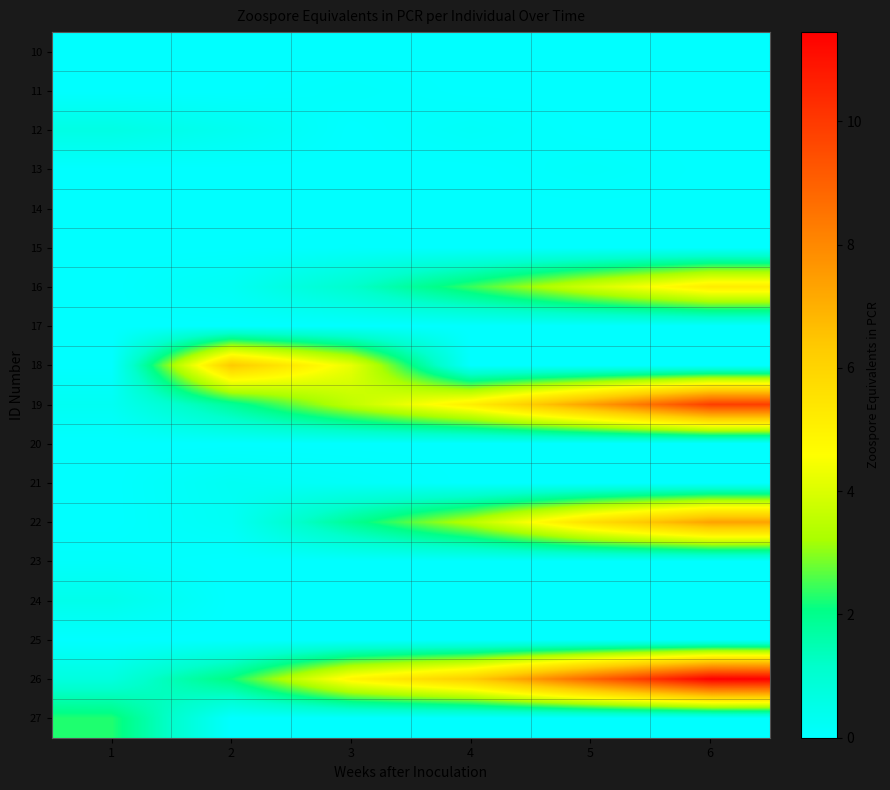

What is the total value across all series at 6?

33.9